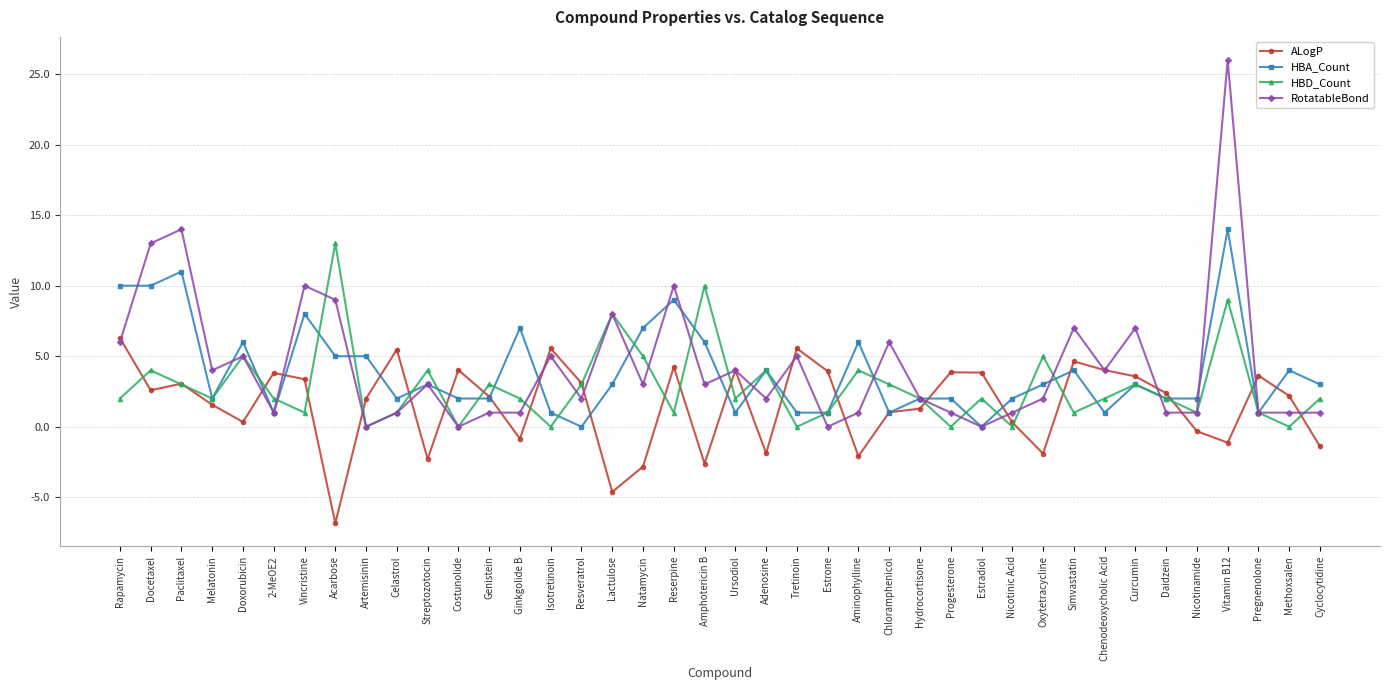

In ALogP, how many points are lower than both neighbors (excluding endpoints)?

11